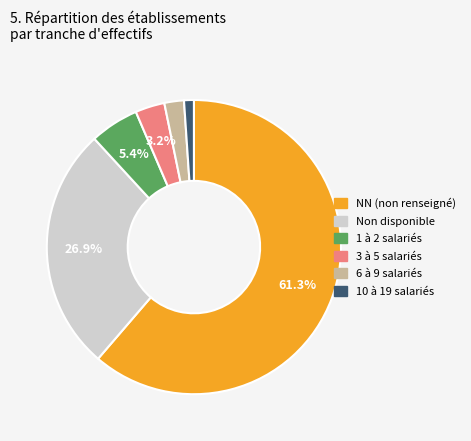

Is there any slice that represents more than half of the pie?

Yes